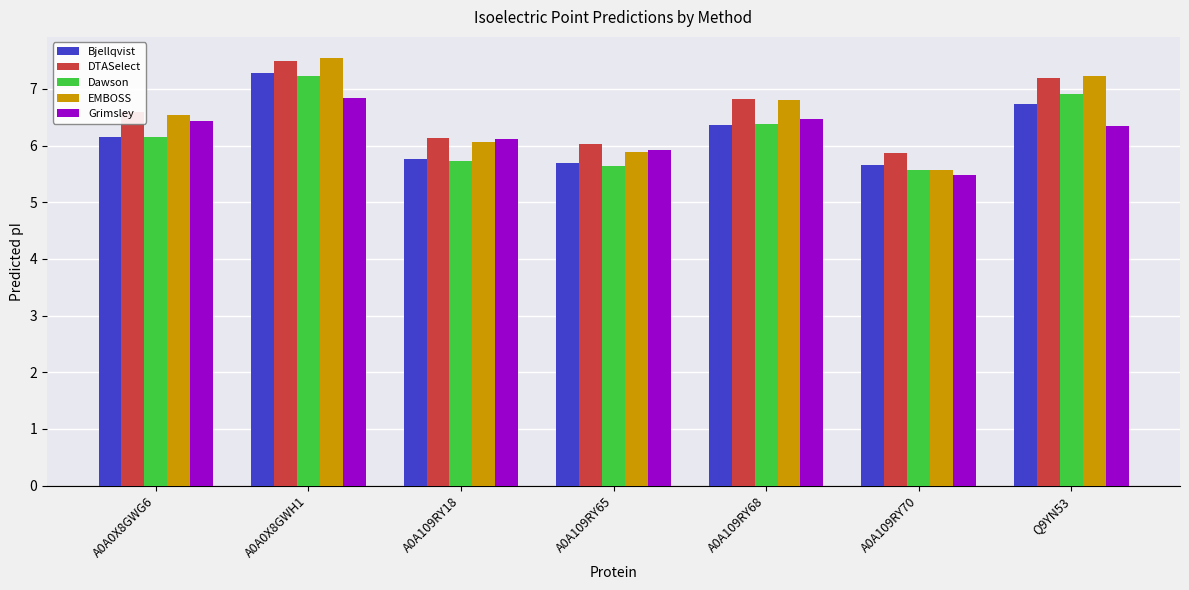

Reading left to right, transcribe all the data shown in this chart.

Bjellqvist: 6.2	7.3	5.8	5.7	6.4	5.7	6.7
DTASelect: 6.6	7.5	6.1	6.0	6.8	5.9	7.2
Dawson: 6.1	7.2	5.7	5.6	6.4	5.6	6.9
EMBOSS: 6.5	7.5	6.1	5.9	6.8	5.6	7.2
Grimsley: 6.4	6.8	6.1	5.9	6.5	5.5	6.4